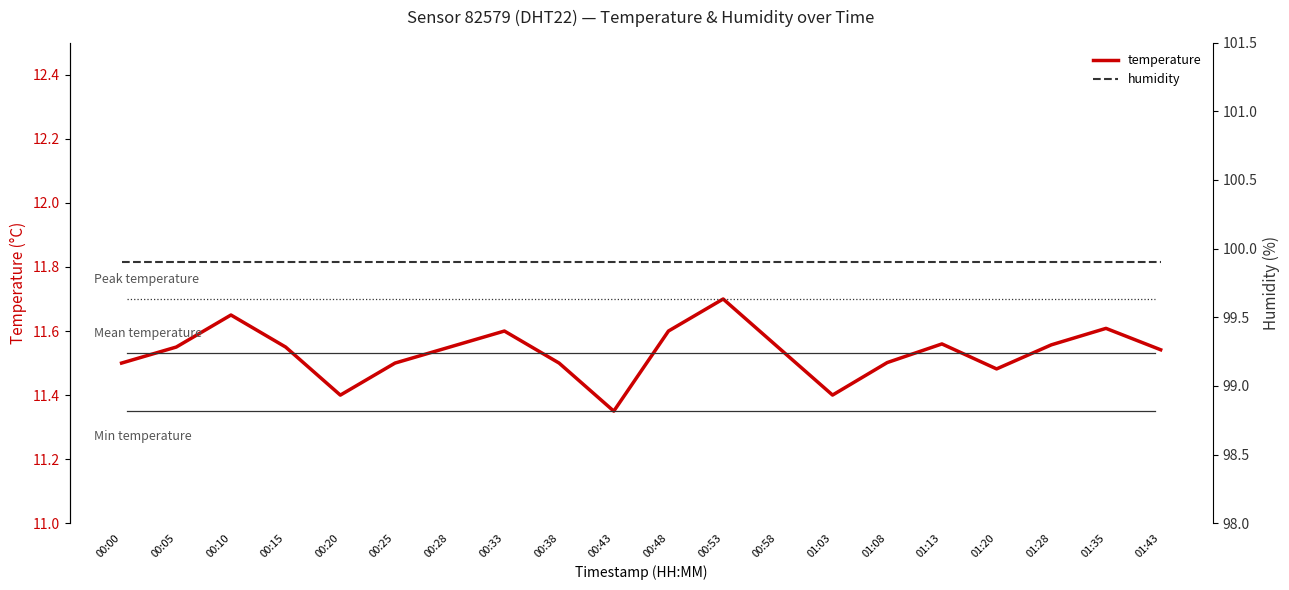

The temperature series shows 2.9 at 00:38. True or false?

False